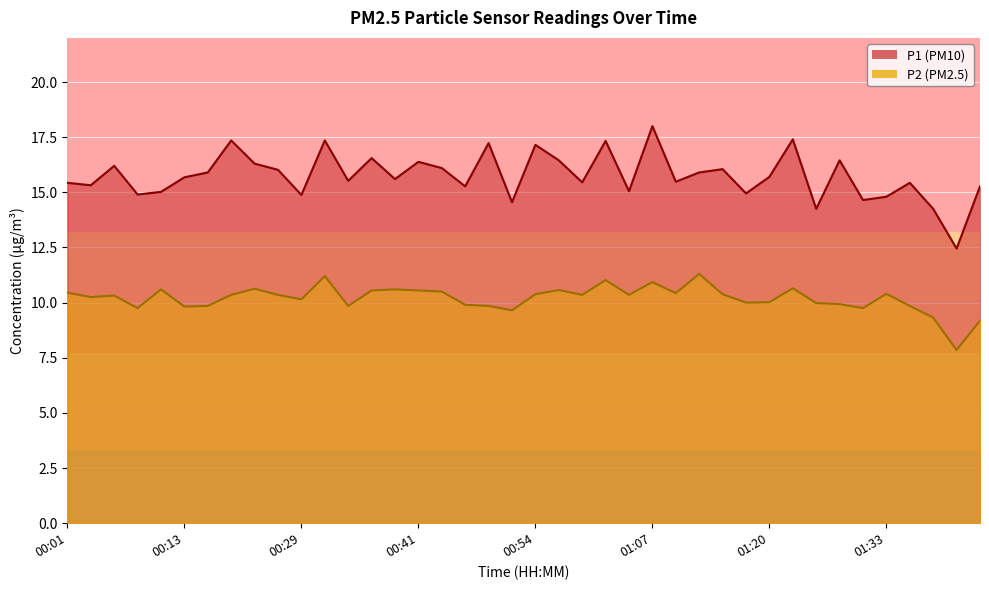

Reading left to right, transcribe all the data shown in this chart.

P1: 00:01=15.4	00:03=15.3	00:06=16.2	00:08=14.9	00:11=15.0	00:13=15.7	00:16=15.9	00:18=17.4	00:21=16.3	00:26=16.0	00:29=14.9	00:31=17.4	00:34=15.5	00:36=16.6	00:39=15.6	00:41=16.4	00:44=16.1	00:46=15.3	00:49=17.2	00:52=14.6	00:54=17.1	00:57=16.4	00:59=15.4	01:02=17.3	01:04=15.1	01:07=18.0	01:09=15.5	01:12=15.9	01:14=16.1	01:17=14.9	01:20=15.7	01:22=17.4	01:25=14.2	01:27=16.4	01:30=14.7	01:33=14.8	01:35=15.4	01:38=14.2	01:40=12.4	01:43=15.3
P2: 00:01=10.4	00:03=10.2	00:06=10.3	00:08=9.8	00:11=10.6	00:13=9.8	00:16=9.8	00:18=10.3	00:21=10.6	00:26=10.3	00:29=10.2	00:31=11.2	00:34=9.8	00:36=10.6	00:39=10.6	00:41=10.6	00:44=10.5	00:46=9.9	00:49=9.8	00:52=9.7	00:54=10.4	00:57=10.6	00:59=10.3	01:02=11.0	01:04=10.3	01:07=10.9	01:09=10.4	01:12=11.3	01:14=10.4	01:17=10.0	01:20=10.0	01:22=10.7	01:25=10.0	01:27=9.9	01:30=9.8	01:33=10.4	01:35=9.8	01:38=9.3	01:40=7.8	01:43=9.2